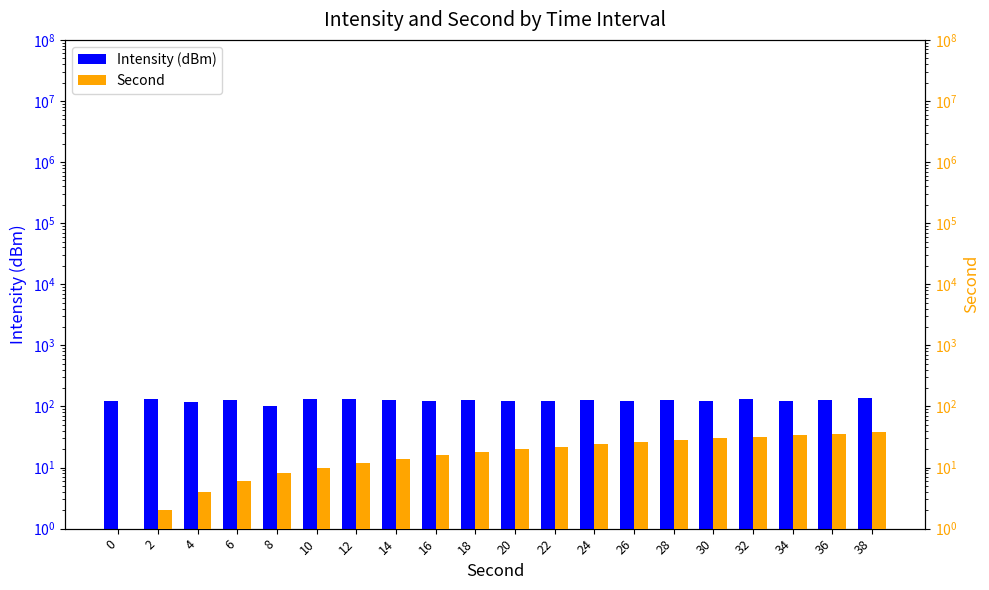

Which series has the widest spread of values?

Intensity (dBm)